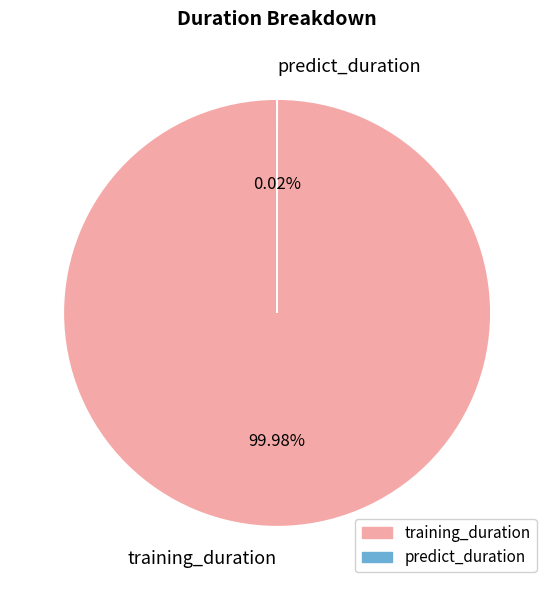

Which category has the biggest portion of the pie?

training_duration